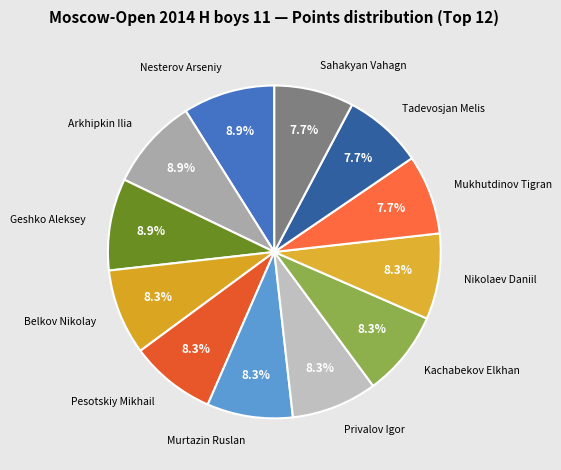

Does Pesotskiy Mikhail represent more than half of the total?

No